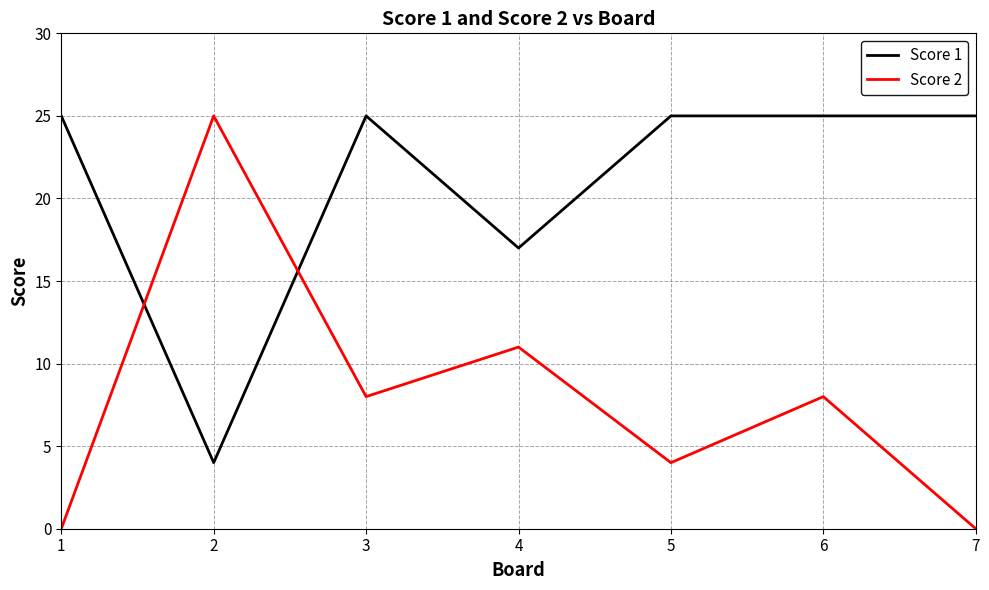

What is the sum of all Score 1 values?

146